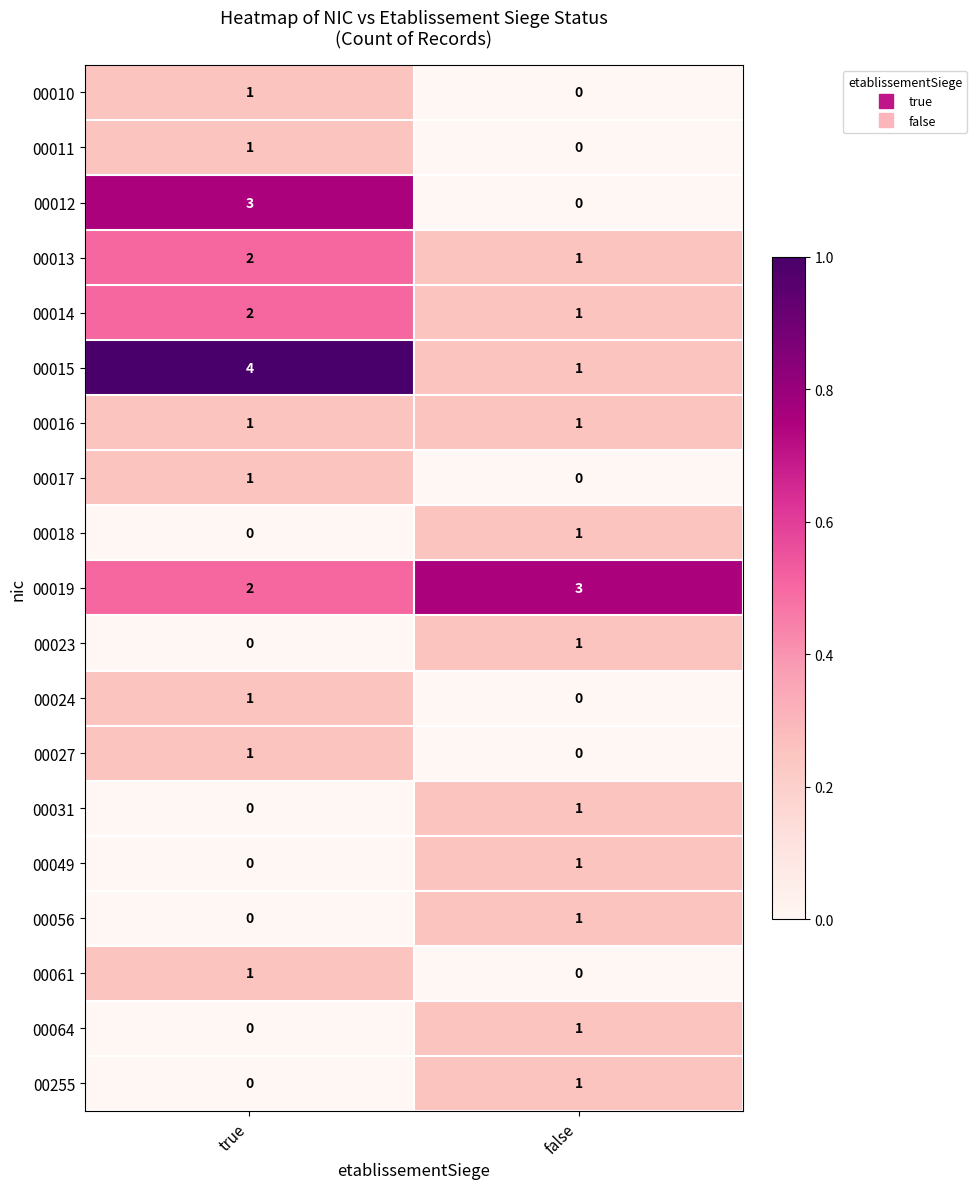

How many series are shown in this chart?

19